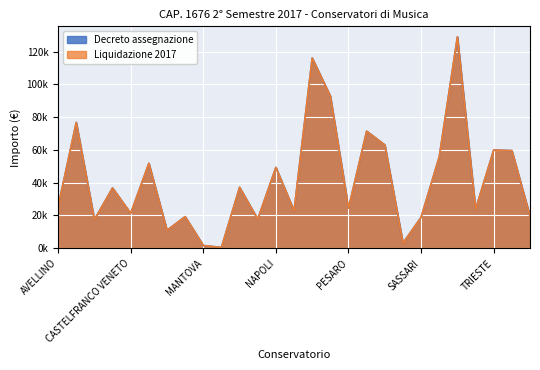

Which category has the highest value in the Liquidazione 2017 series?

TRAPANI